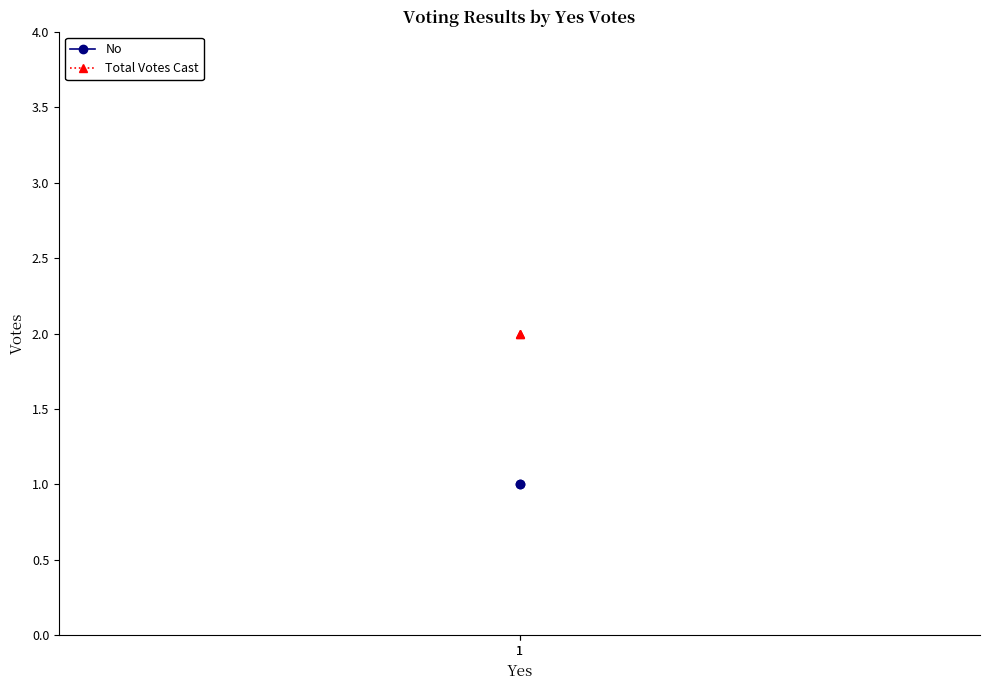

What is the minimum value for No?

1